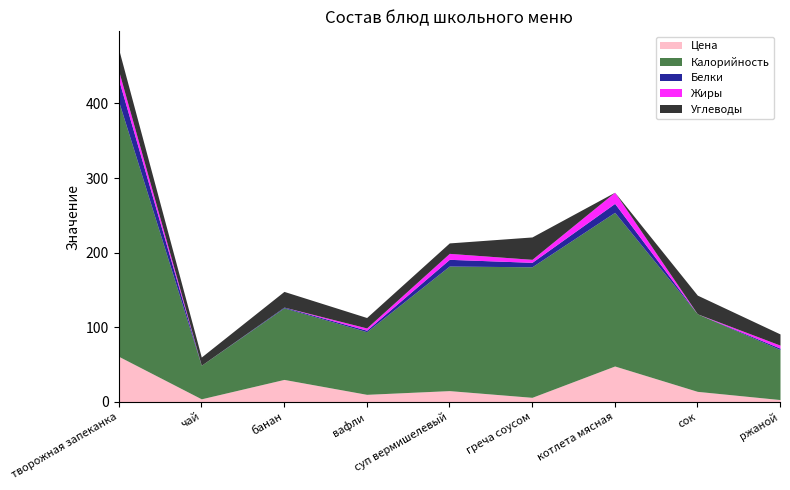

How many lines are shown in the chart?

5